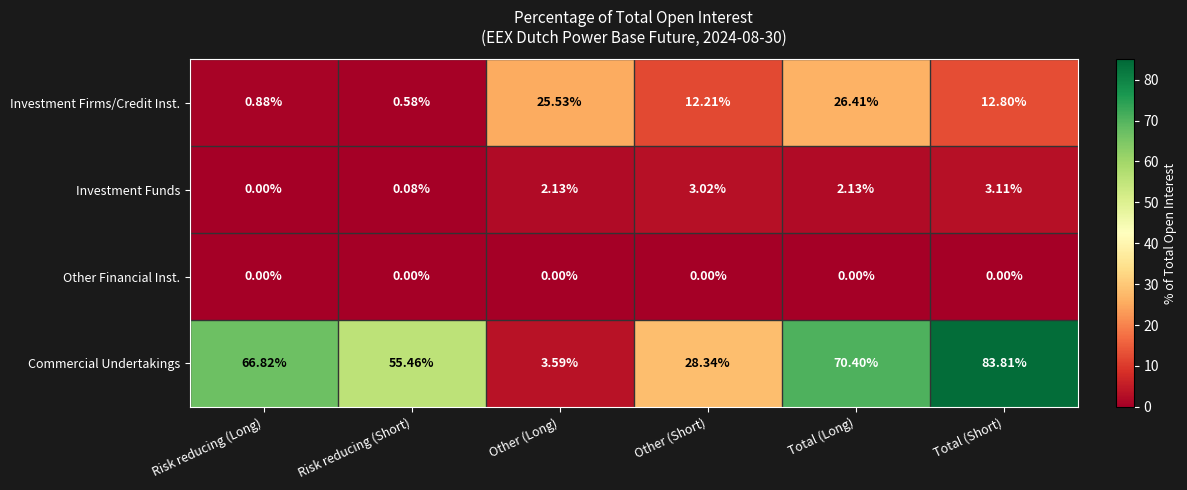

What is the greatest value displayed?

83.8